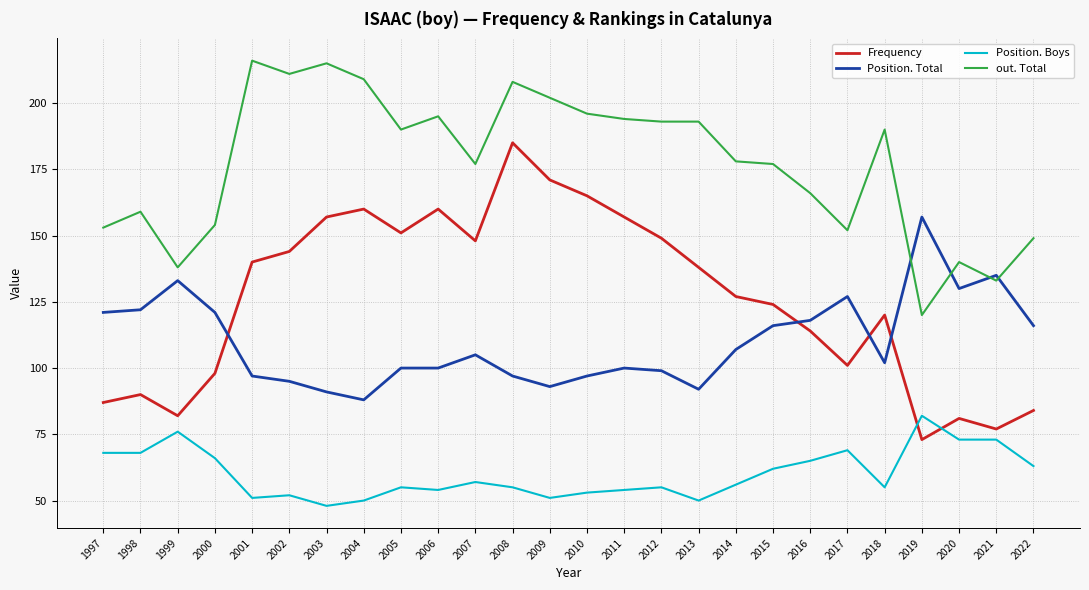

What is the difference between the maximum and second lowest values in the out. Total series?

83